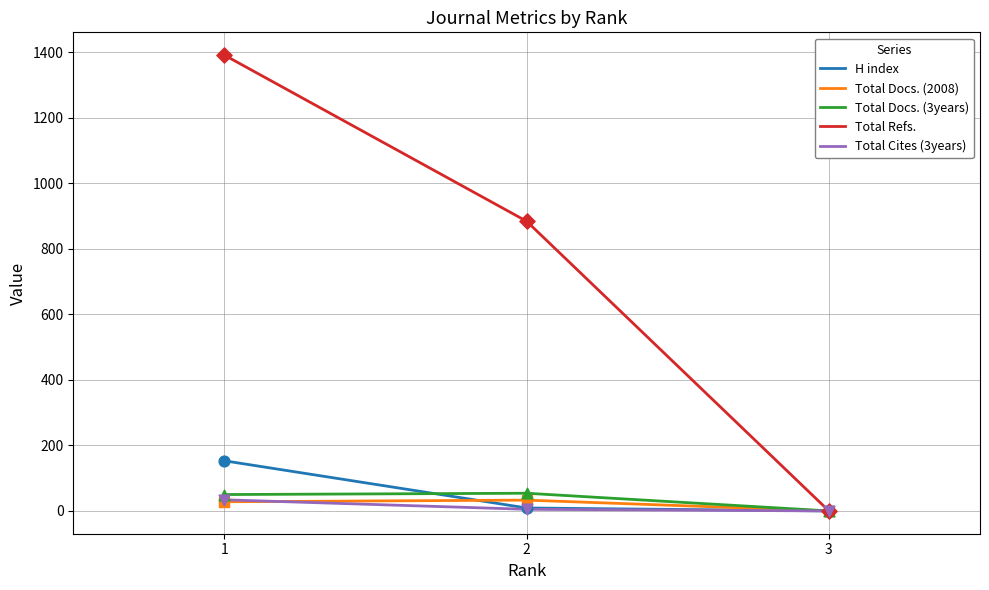

At how many categories does at least one series exceed 1068?

1